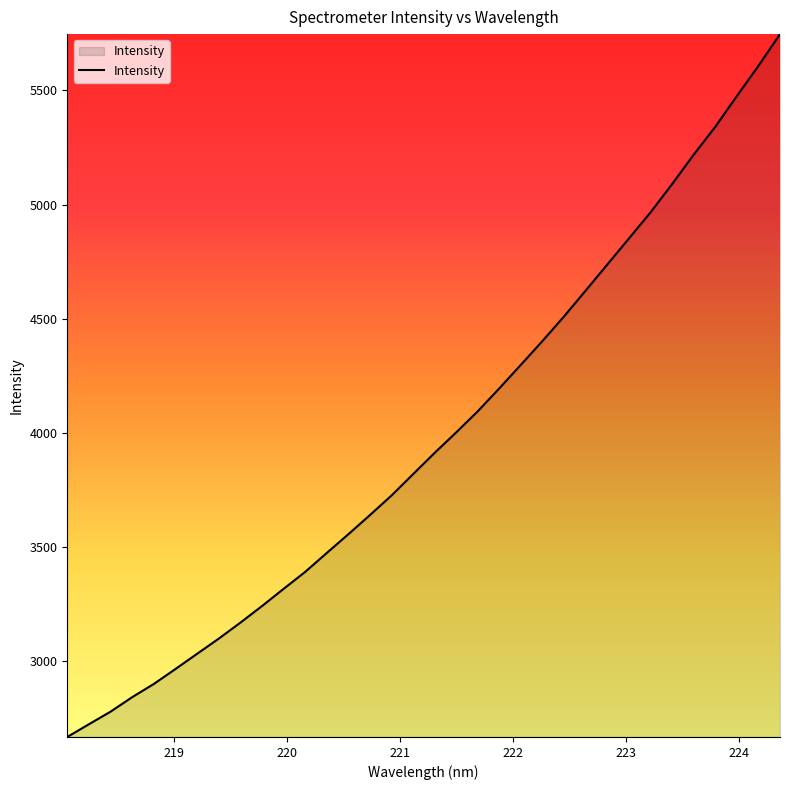

What is the greatest value displayed?

5747.0